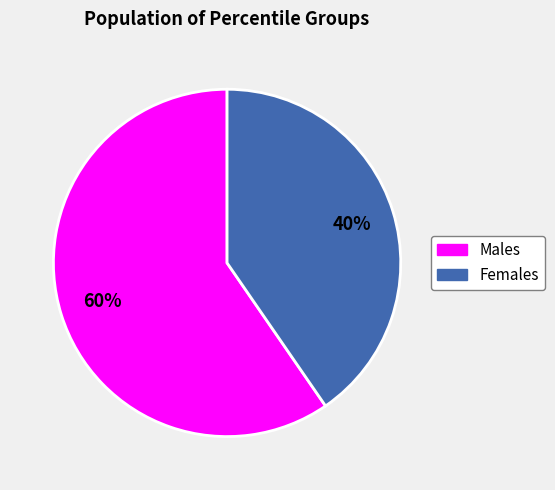

Combined, do Males and Females account for over 50%?

Yes